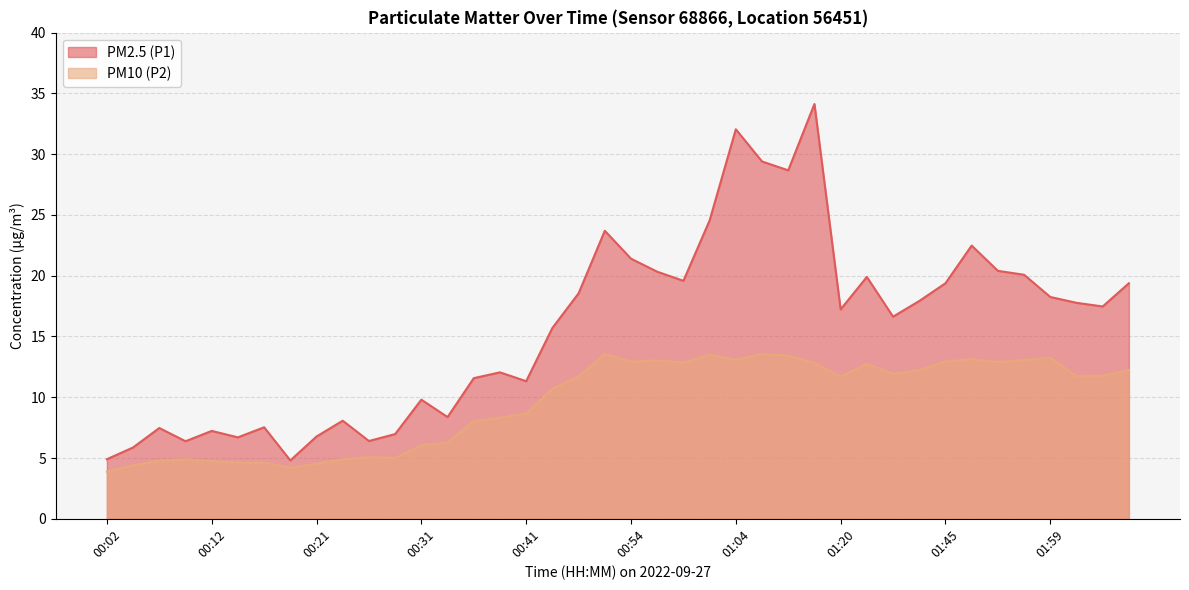

What is the difference between the highest and lowest values at 00:54?

8.5